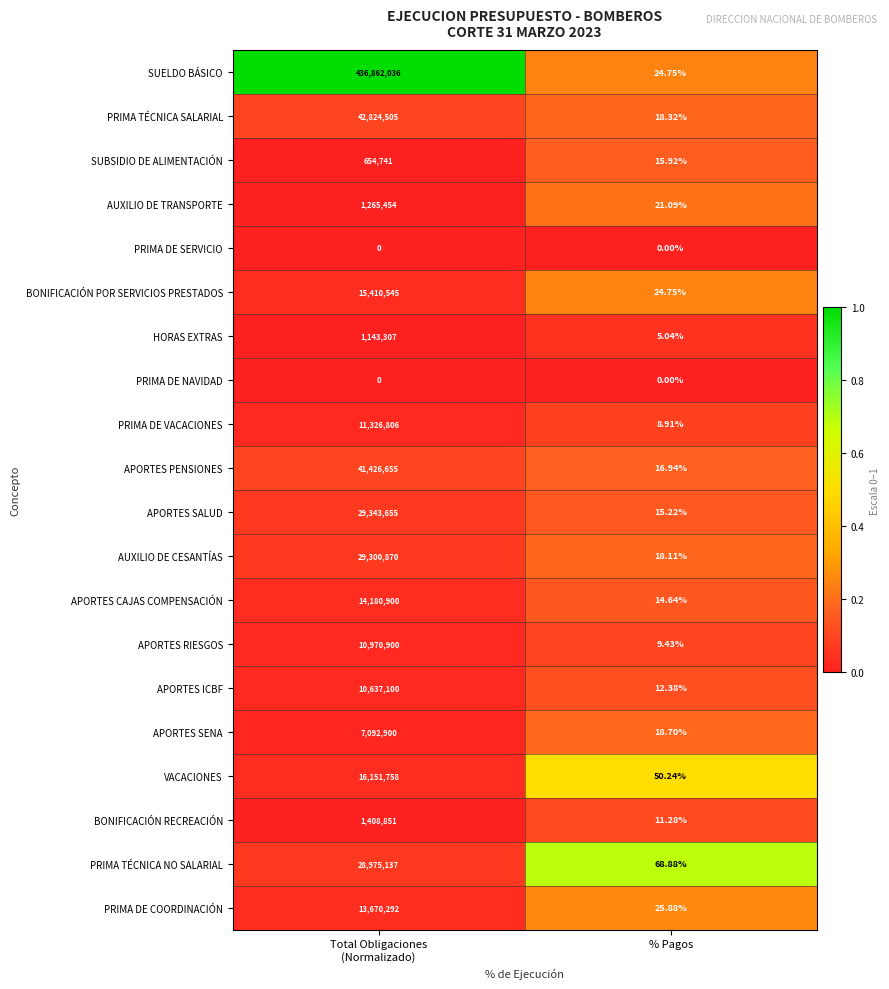

What is the total value across all series at Total Obligaciones
(Normalizado)?

712646412.0